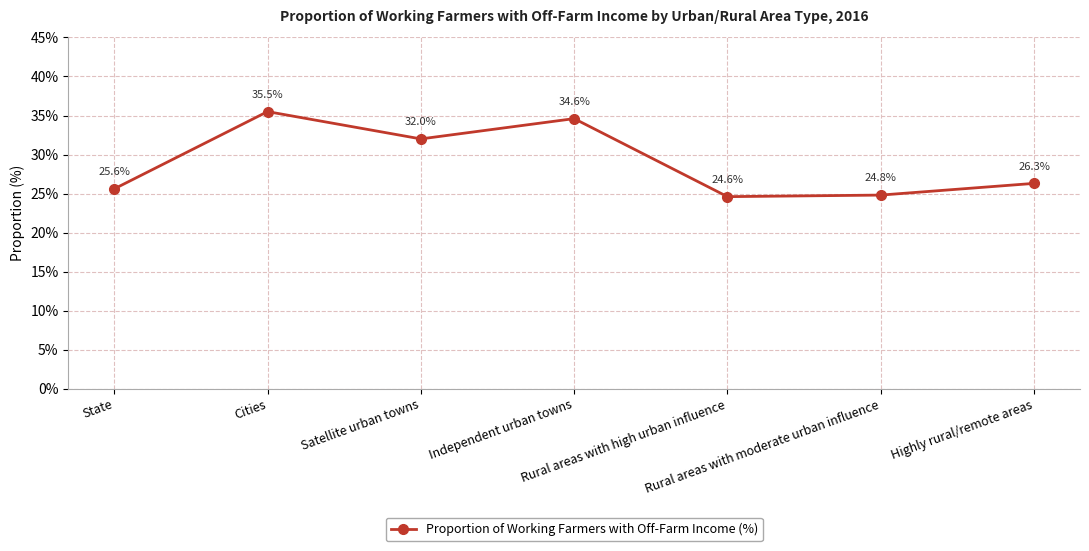

What is the label of the 6th point from the left?

Rural areas with moderate urban influence